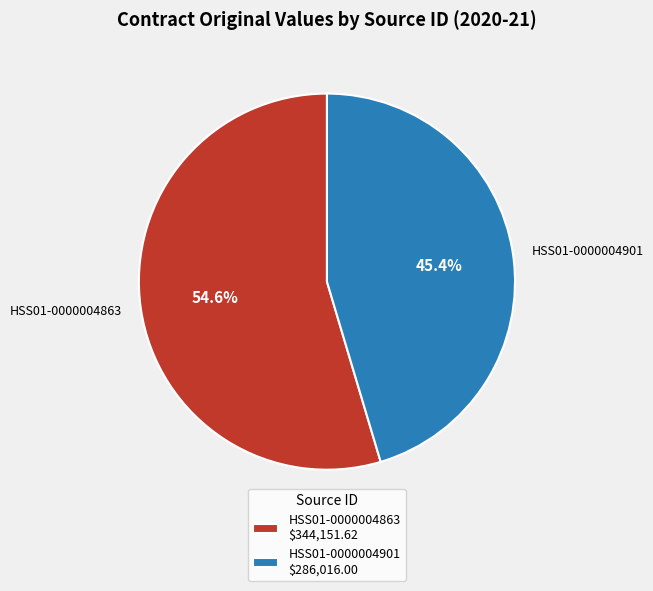

The HSS01-0000004863 slice represents 64% of the pie. True or false?

False